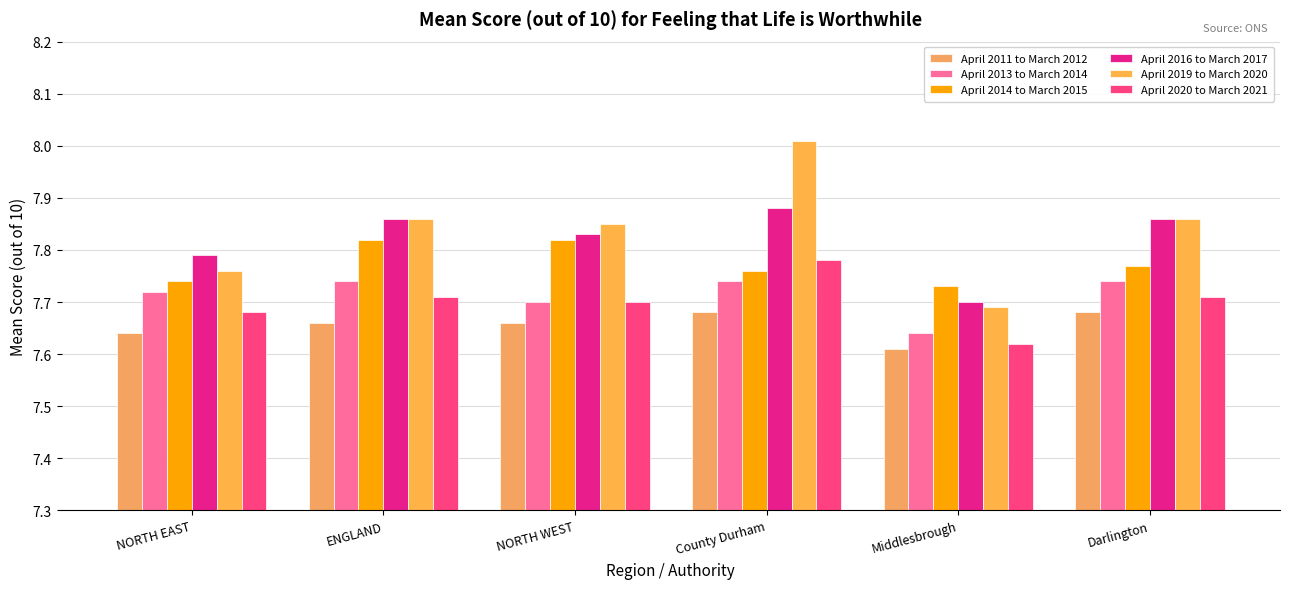

What is the sum of all April 2020 to March 2021 values?

46.2